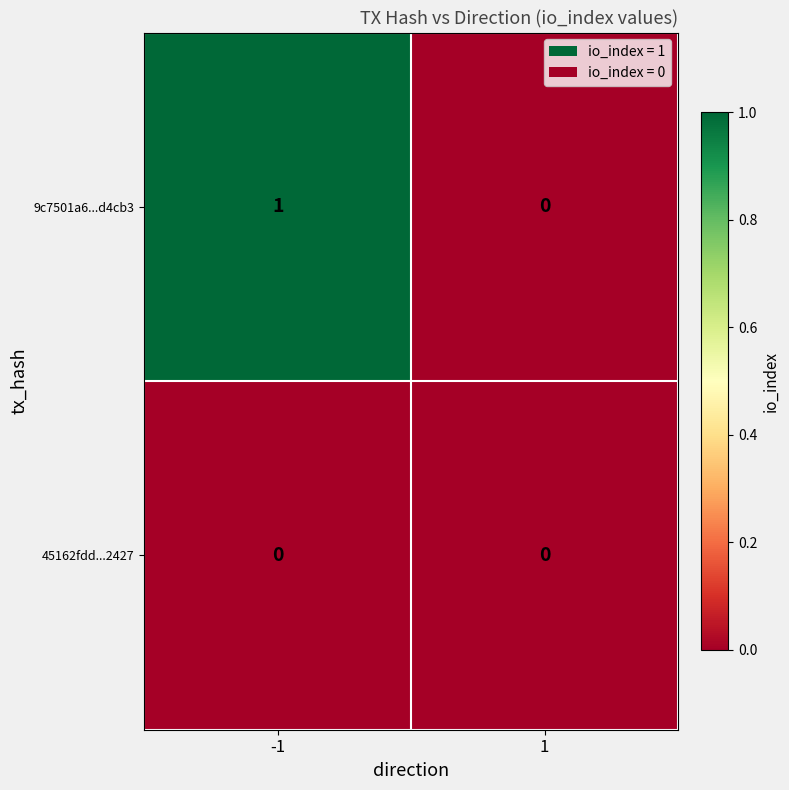

Reading left to right, what are all the values shown in this chart?

9c7501a6...d4cb3: -1=1	1=0
45162fdd...2427: -1=0	1=0